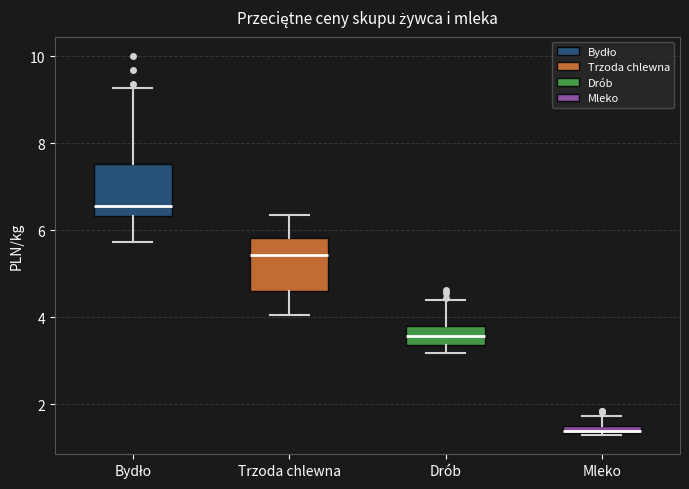

Where does the lower whisker of the box for Trzoda chlewna end on the y-axis? The values are not printed on the chart, so give them approximately, as read against the axis.

4.0